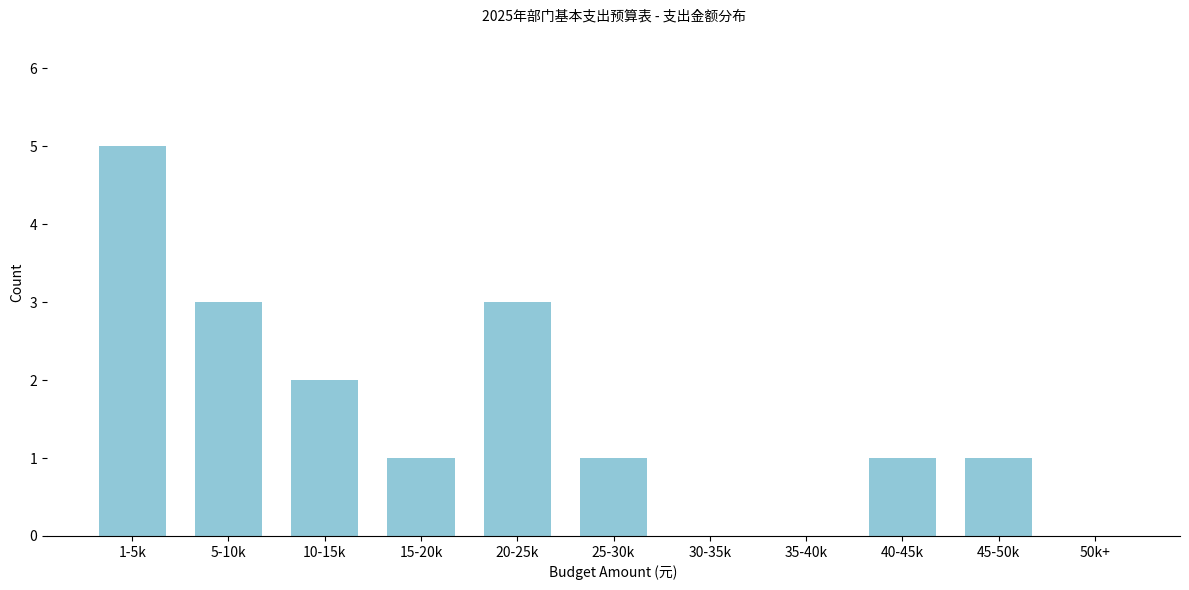

Reading left to right, extract all data points from this chart.

1-5k=5	5-10k=3	10-15k=2	15-20k=1	20-25k=3	25-30k=1	30-35k=0	35-40k=0	40-45k=1	45-50k=1	50k+=0